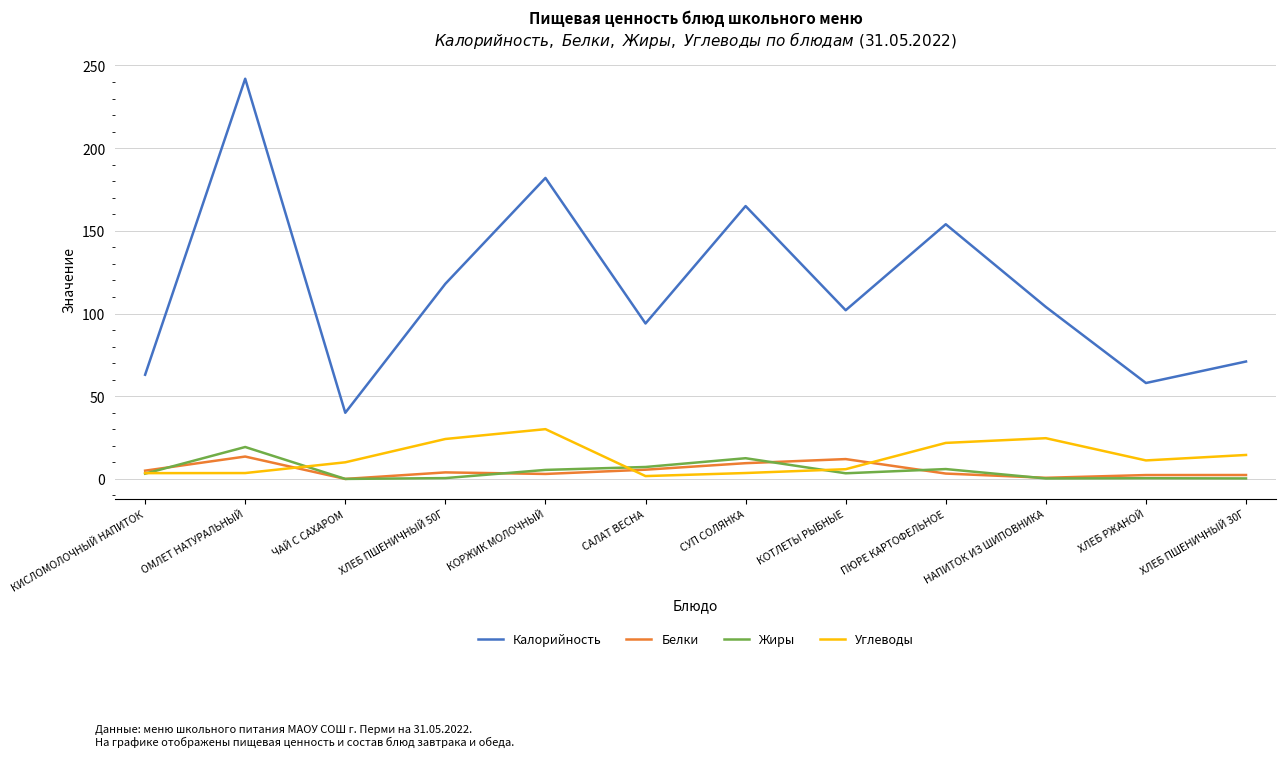

How many interior local peaks does the Углеводы series have?

2